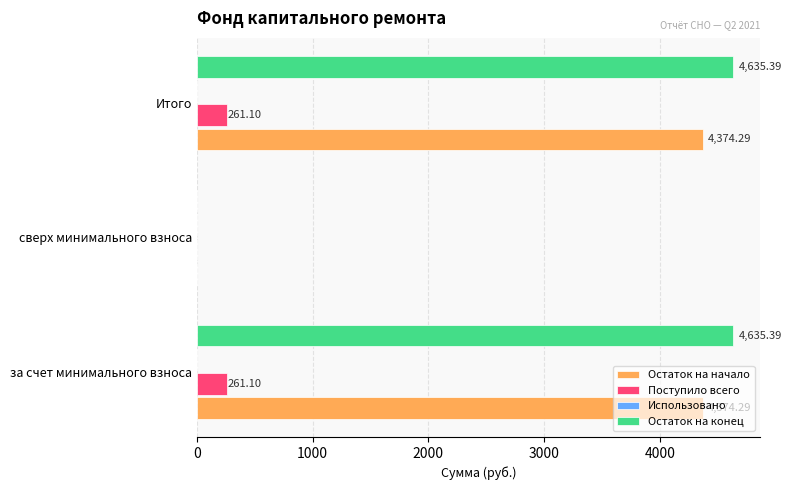

What is the sum of all Поступило всего values?

522.2